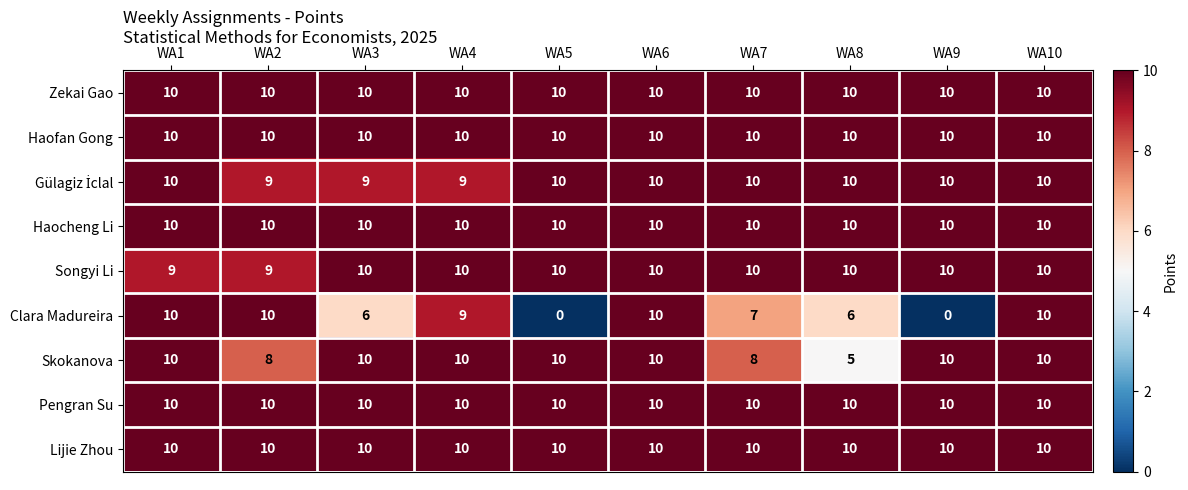

What is the total value across all series at WA9?

80